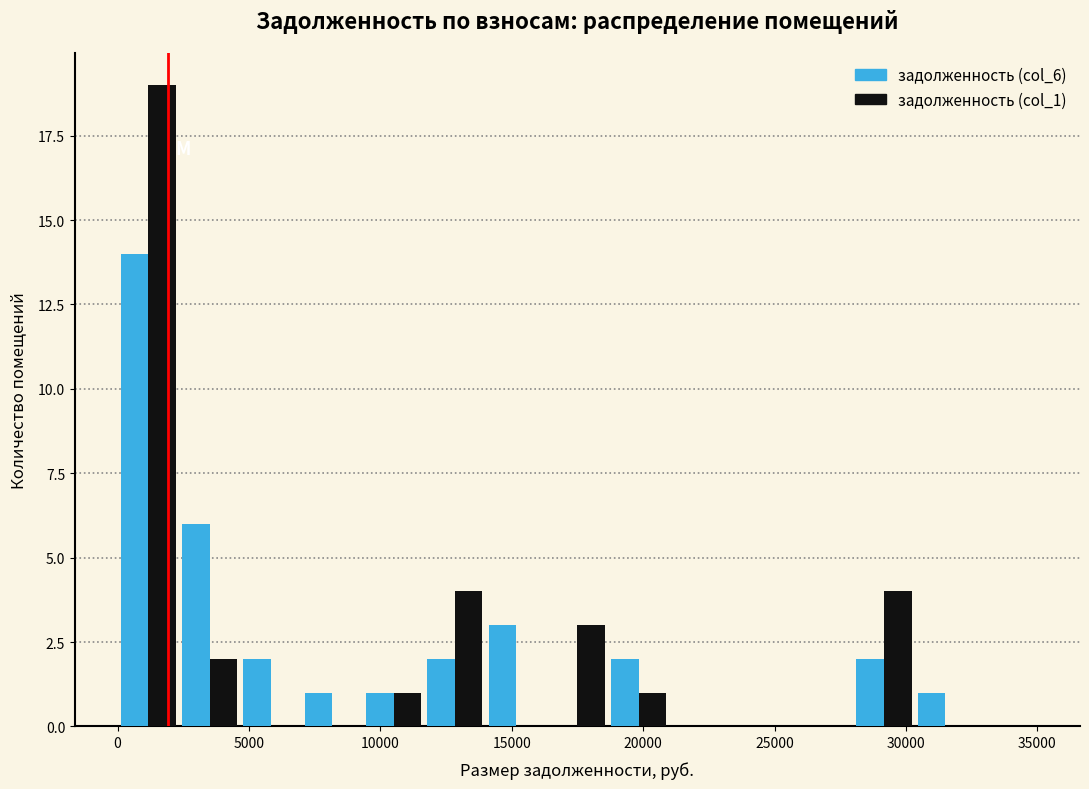

What is the height of the задолженность (col_1) bar covering 9500 to 11500 on the x-axis? Neither the bar edges nor the heights are printed on the chart, so give them approximately, as read against the axes.

1